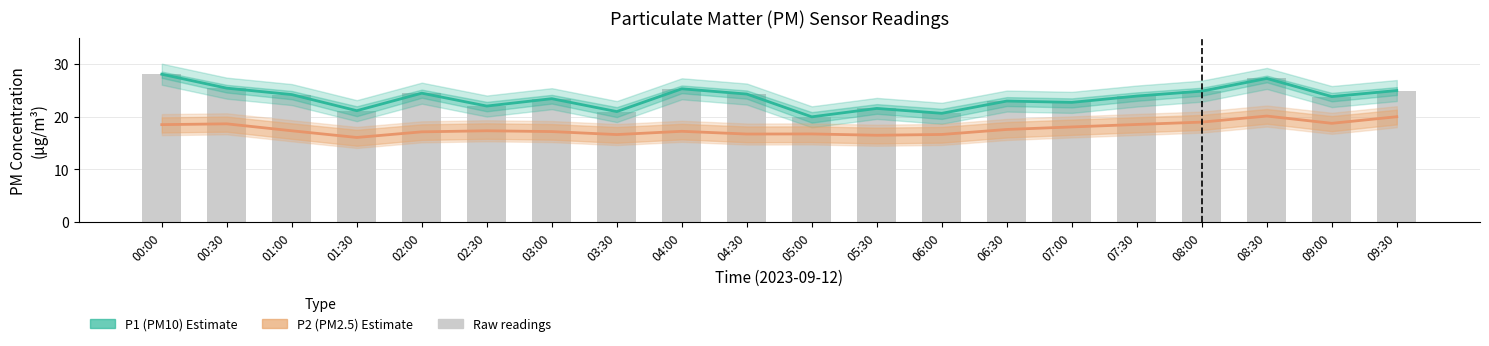

What is the highest value of the P2 (PM2.5) Estimate series?

20.1